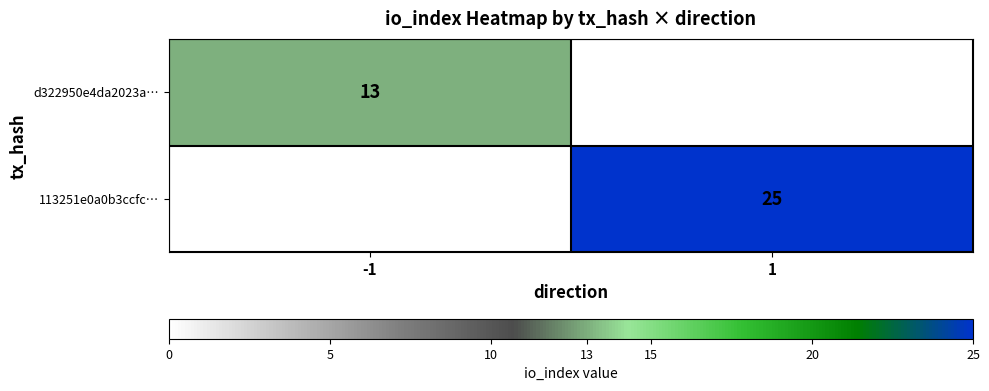

Is the value of 113251e0a0b3ccfc… at 1 greater than the value of d322950e4da2023a… at -1?

Yes